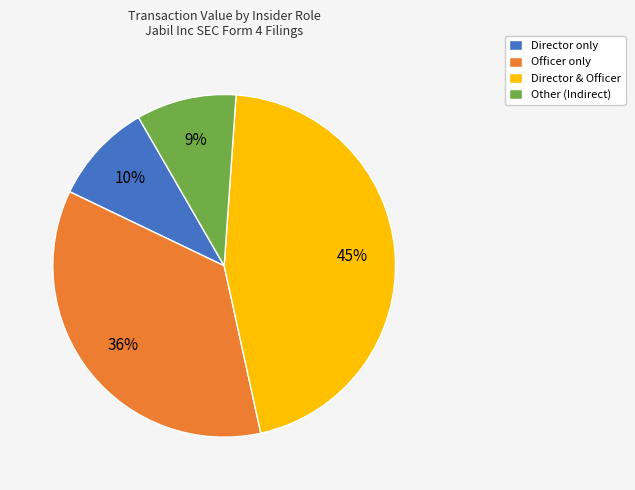

The Director only slice represents 1% of the pie. True or false?

False